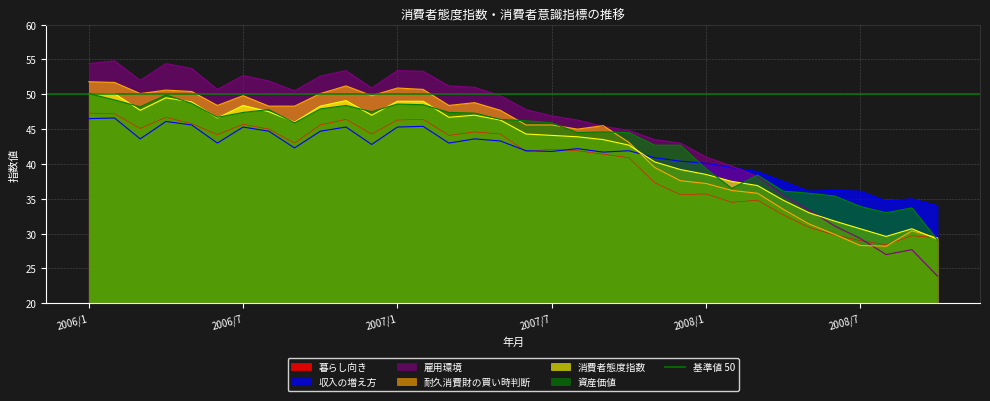

What is the minimum value for 雇用環境?

23.9